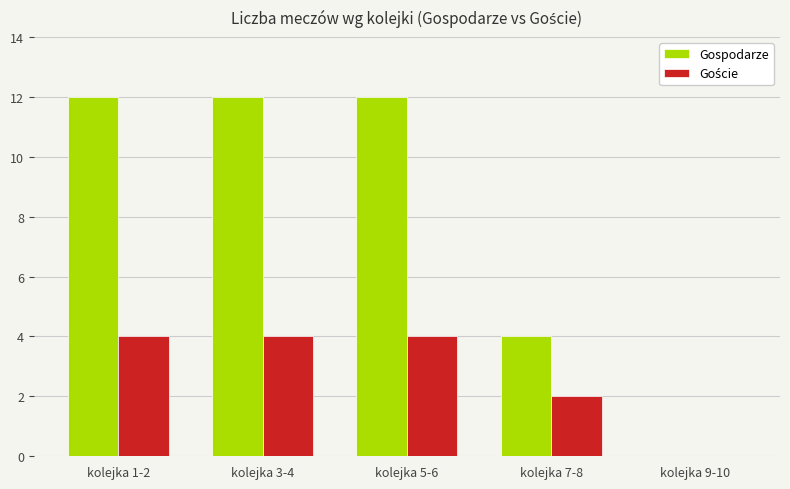

What is the total value across all series at kolejka 7-8?

6